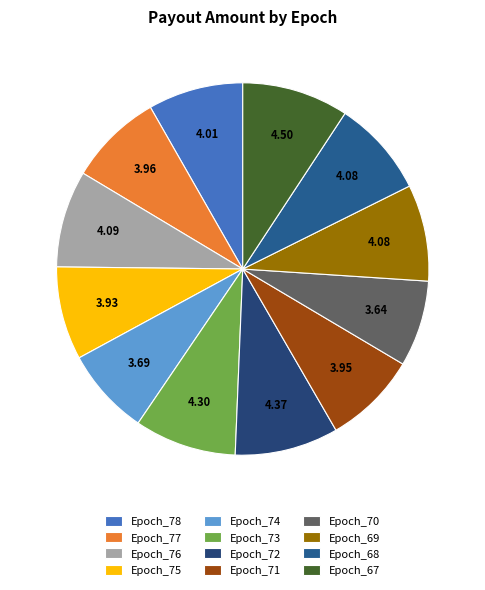

To the nearest percent, what is the combined percentage of Epoch_76 and Epoch_75?

17%